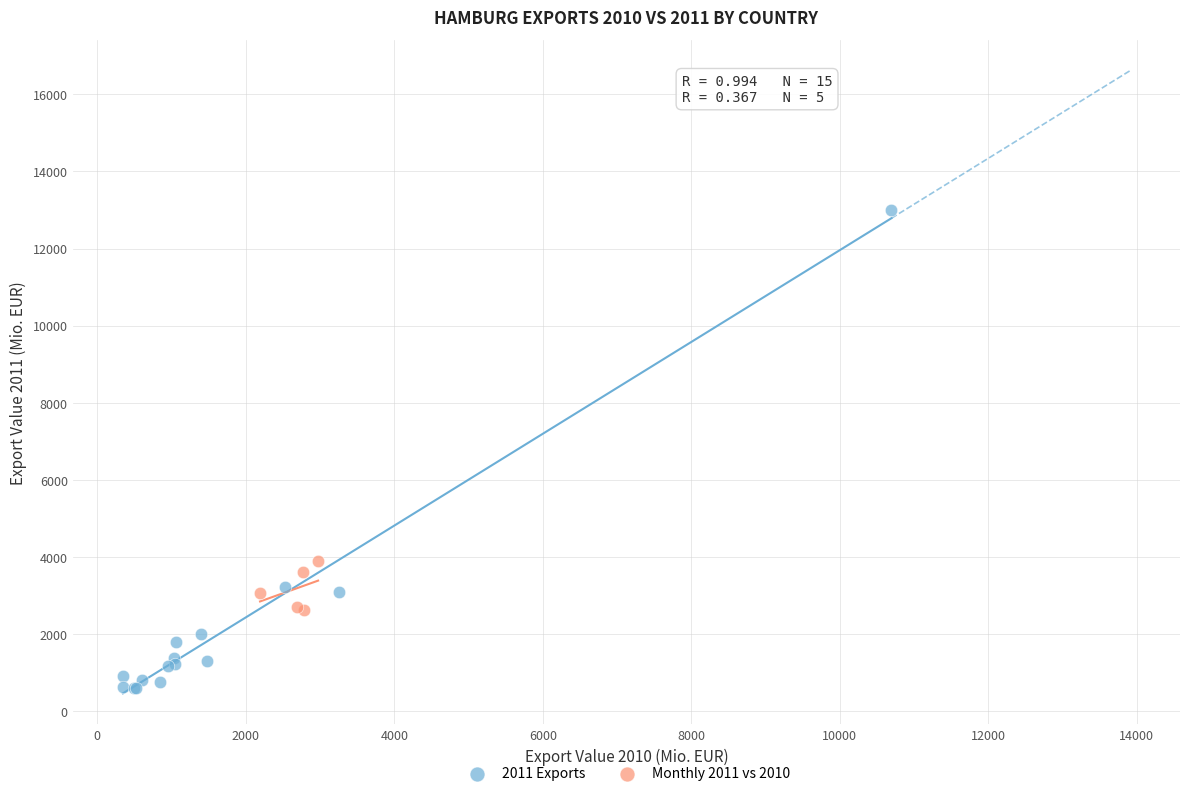

Which series contains the highest Y value?

2011 Exports